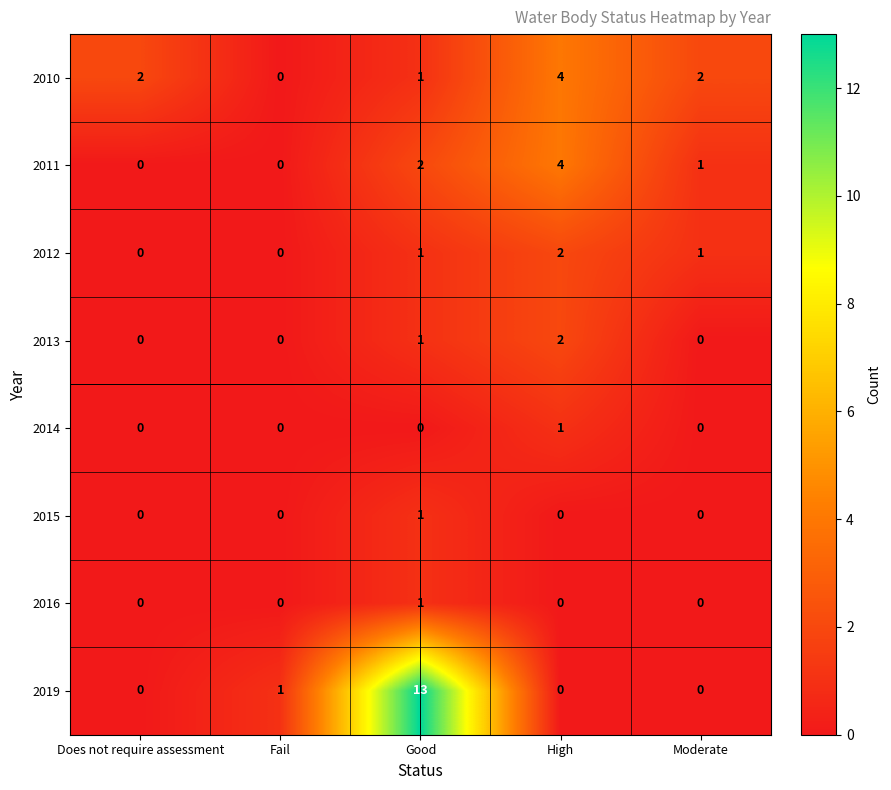

Is it true that 2019 equals -8 at Does not require assessment?

False